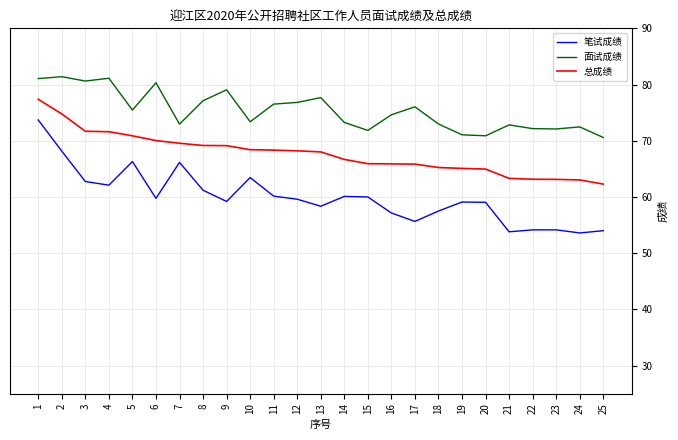

Rank the series by their maximum value, from lowest to highest.

笔试成绩, 总成绩, 面试成绩